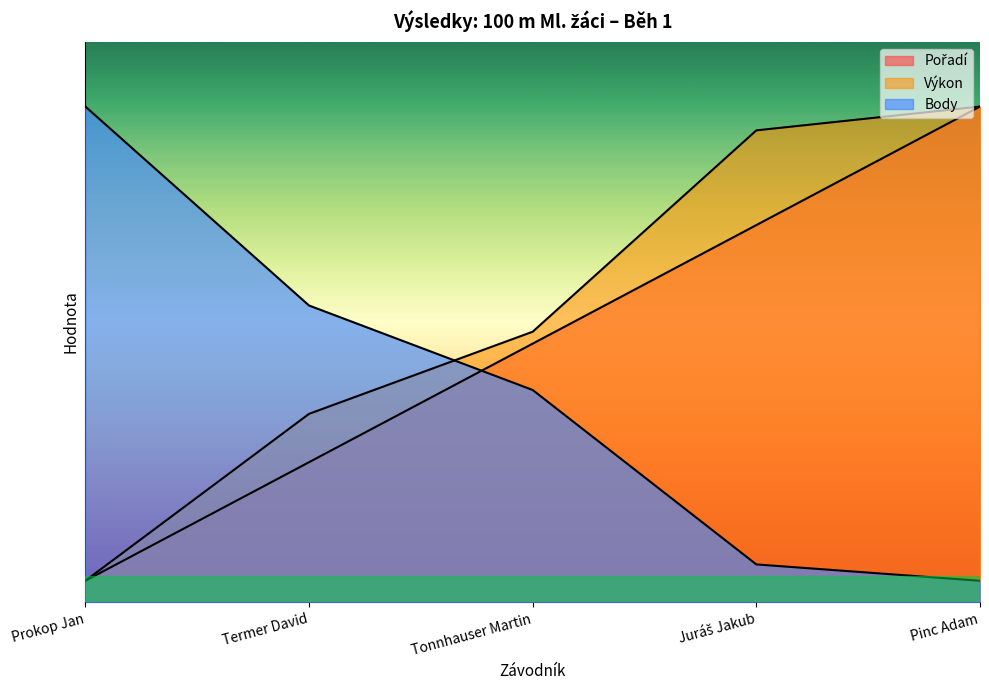

What is the label of the 4th point from the right?

Termer David